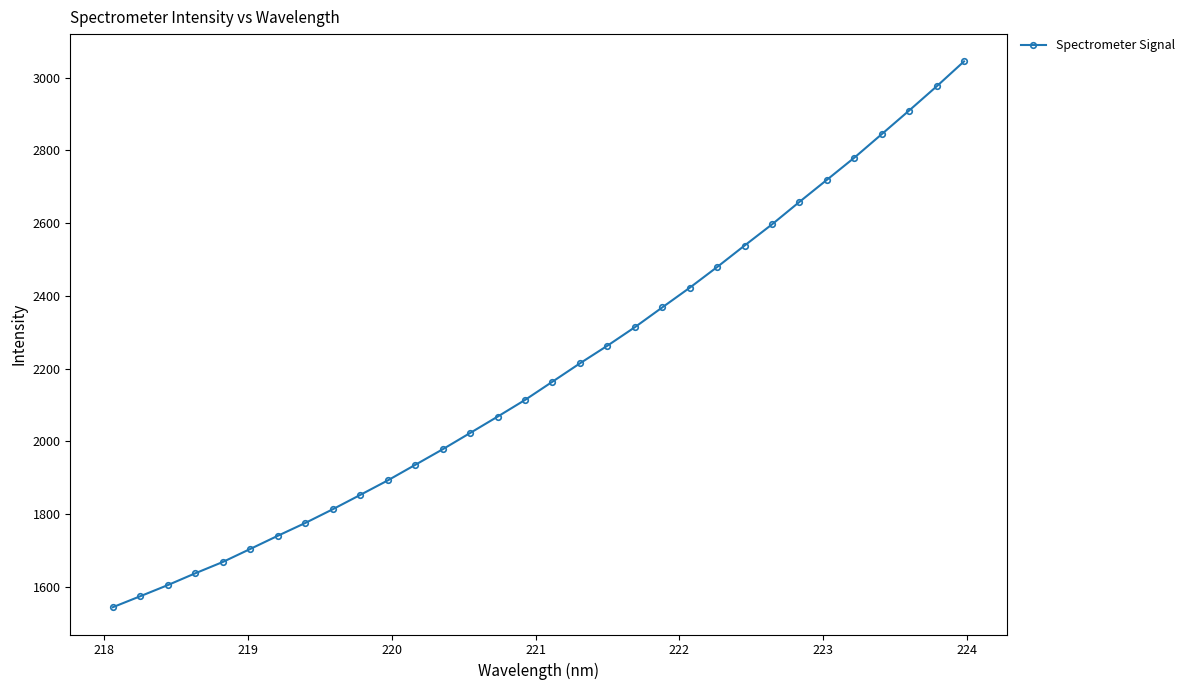

What is the difference between the second highest and second lowest values?

1401.6